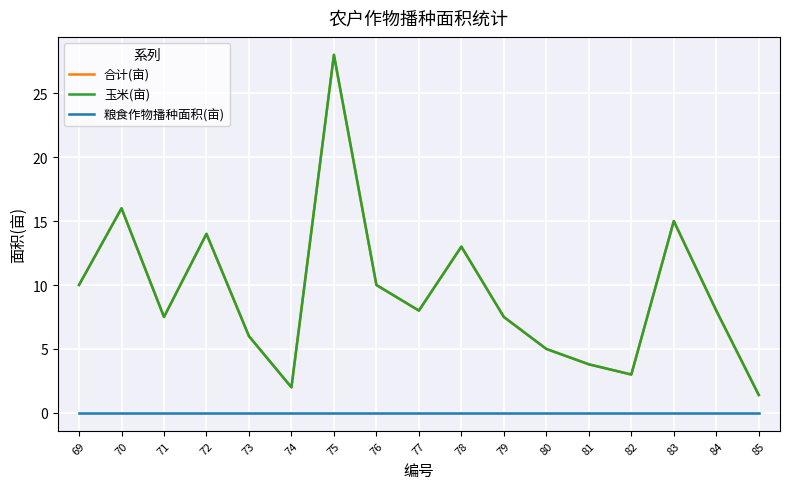

Does the chart have visible grid lines?

Yes